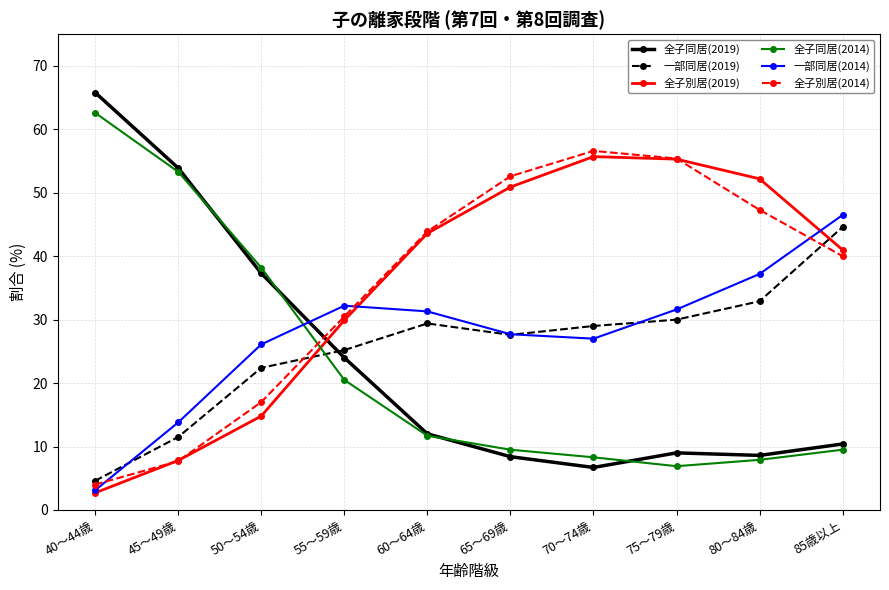

What is the sum of the 一部同居(2014) values at 75～79歳 and 70～74歳?

58.6